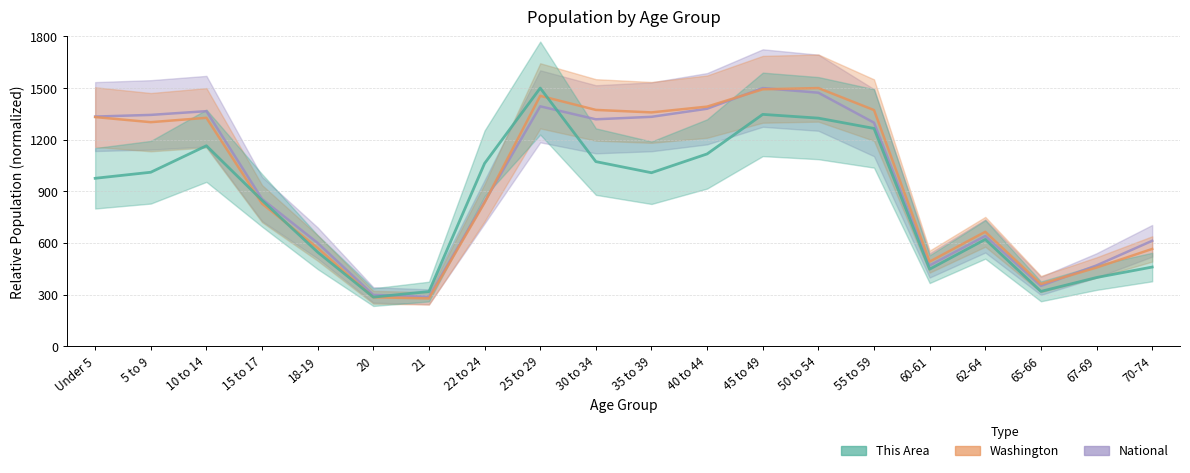

What are all the series names shown in the legend?

National, Washington, This Area